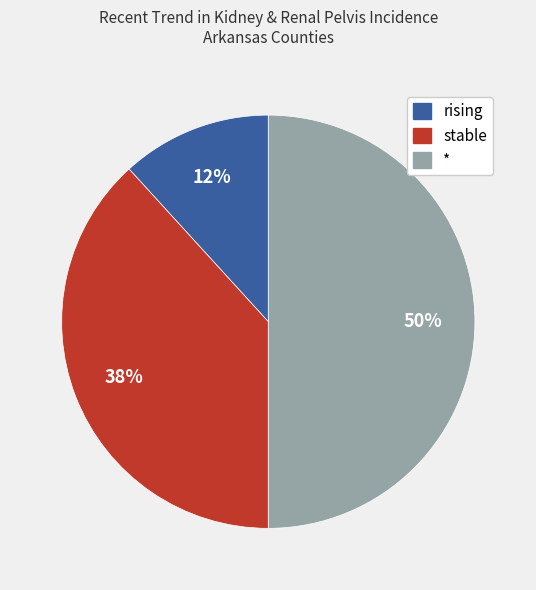

To the nearest percent, what portion does * represent?

50%